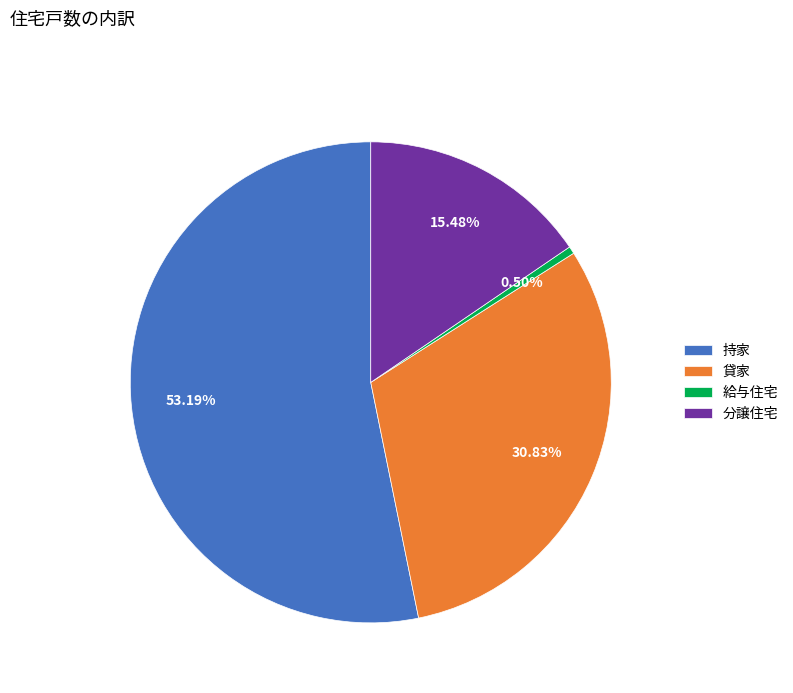

Combined, what portion of the pie is 持家 and 貸家?

84.0%